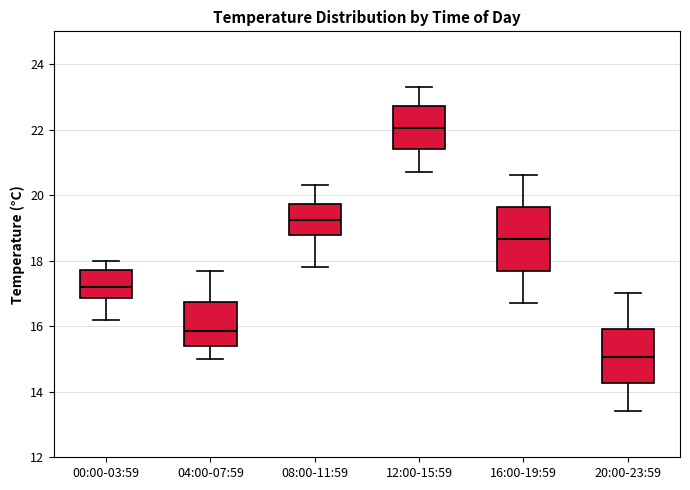

Which box has the highest median line?

12:00-15:59